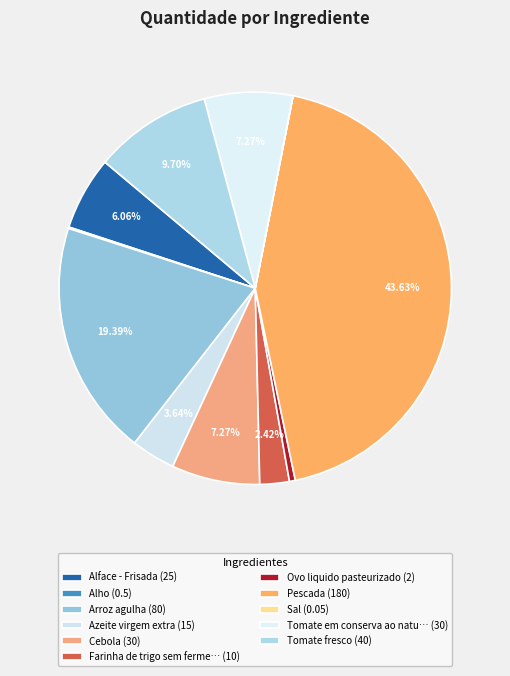

Which category has the smallest portion of the pie?

Sal